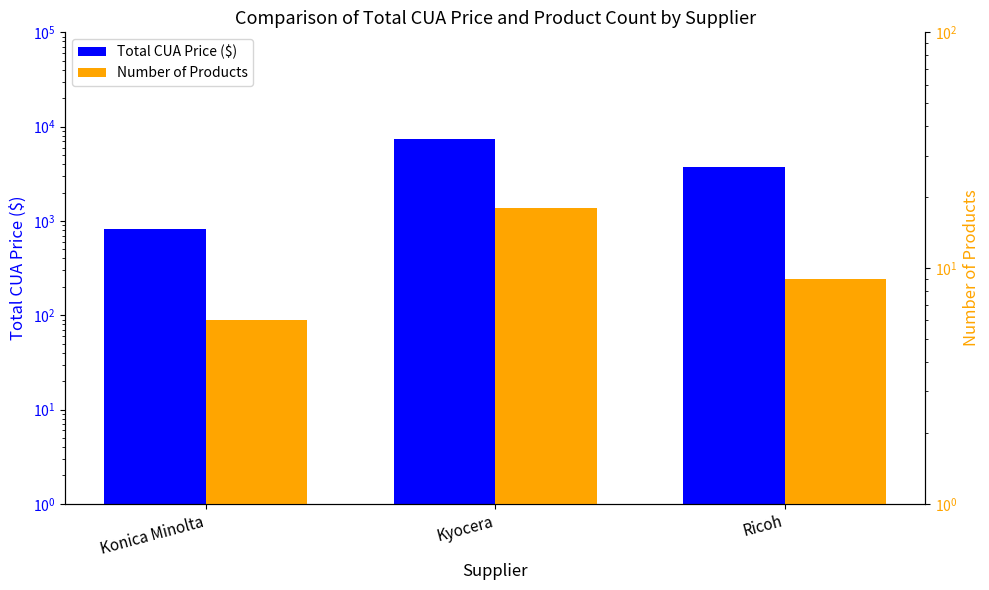

How many bars are there in total?

6